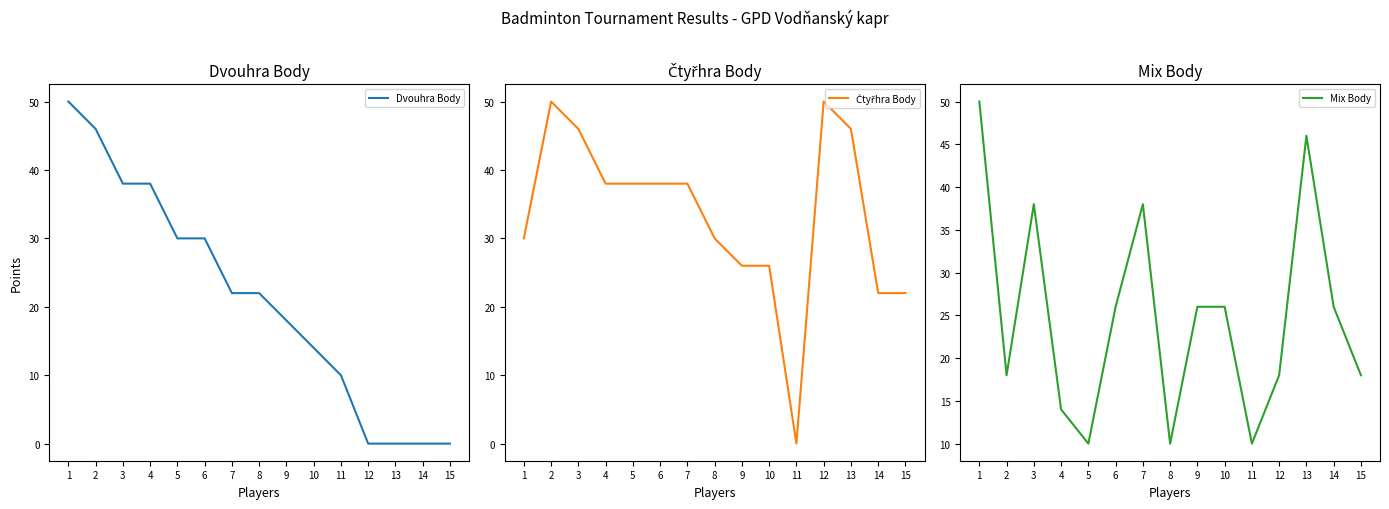

Is it true that Dvouhra Body equals 22 at 7?

True